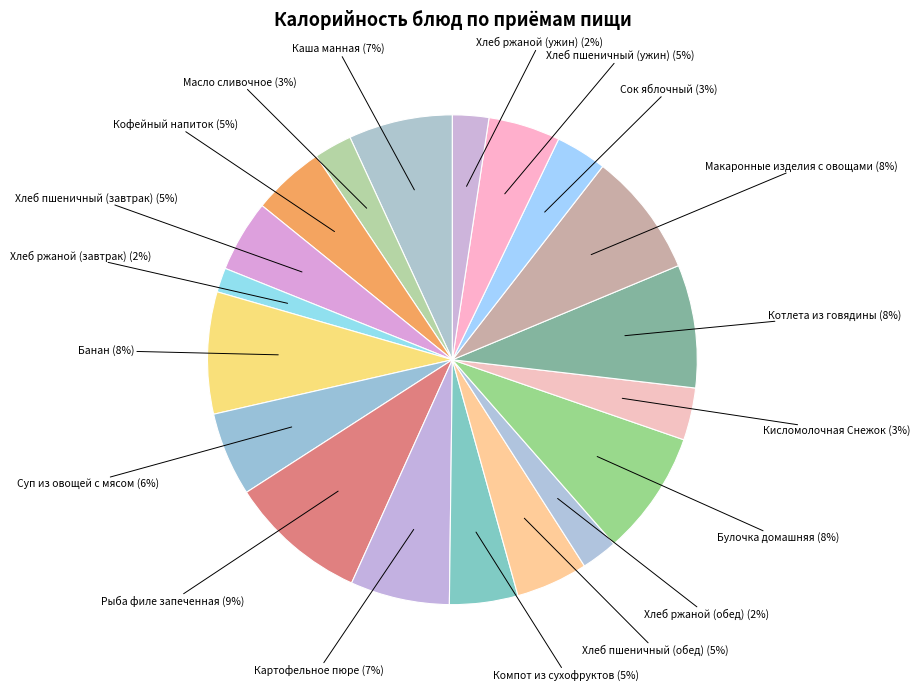

Is there a majority slice in this chart?

No